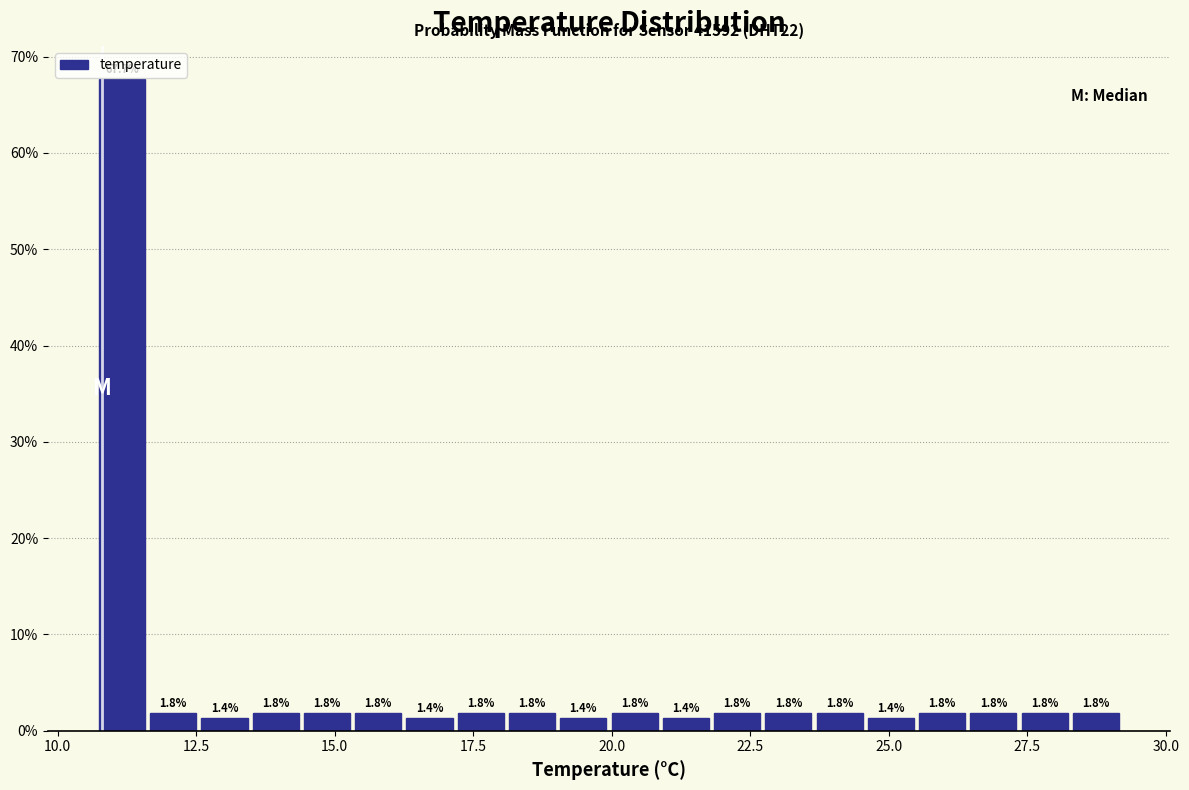

Read against the x-axis, roughly where is the centre of the tallest bar?

11.0